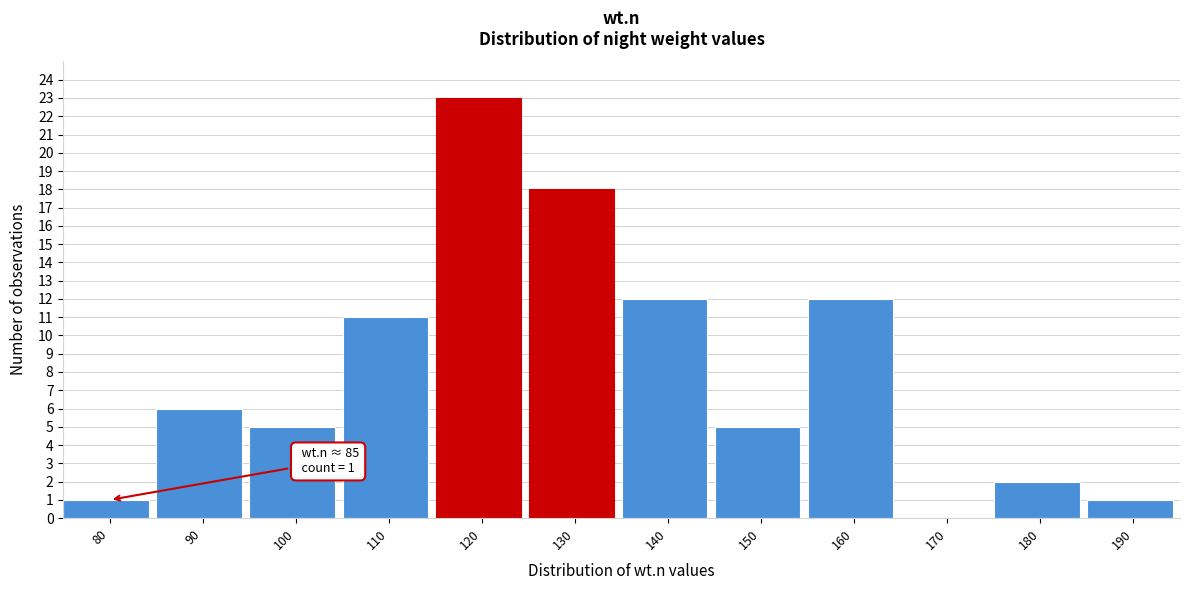

Reading left to right, extract all data points from this chart.

80=1	90=6	100=5	110=11	120=23	130=18	140=12	150=5	160=12	170=0	180=2	190=1